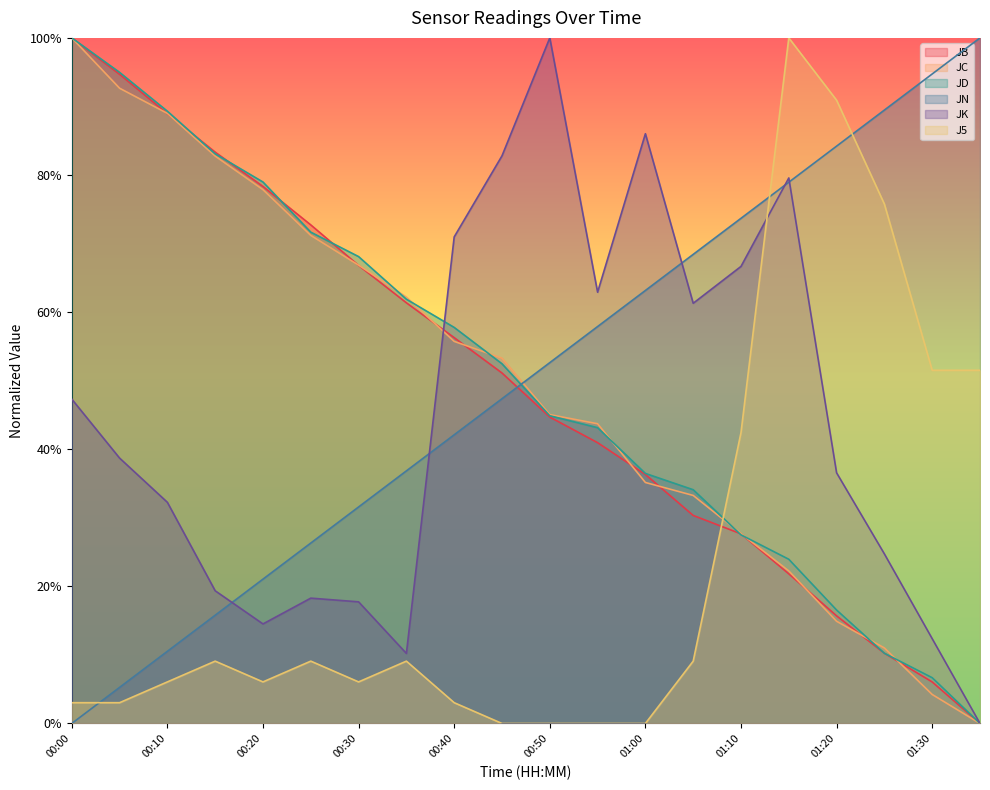

Reading left to right, what are all the values shown in this chart?

JB: 00:00=1.0	00:05=0.9	00:10=0.9	00:15=0.8	00:20=0.8	00:25=0.7	00:30=0.7	00:35=0.6	00:40=0.6	00:45=0.5	00:50=0.4	00:55=0.4	01:00=0.4	01:05=0.3	01:10=0.3	01:15=0.2	01:20=0.2	01:25=0.1	01:30=0.1	01:35=0.0
JC: 00:00=1.0	00:05=0.9	00:10=0.9	00:15=0.8	00:20=0.8	00:25=0.7	00:30=0.7	00:35=0.6	00:40=0.6	00:45=0.5	00:50=0.5	00:55=0.4	01:00=0.4	01:05=0.3	01:10=0.3	01:15=0.2	01:20=0.1	01:25=0.1	01:30=0.0	01:35=0.0
JD: 00:00=1.0	00:05=0.9	00:10=0.9	00:15=0.8	00:20=0.8	00:25=0.7	00:30=0.7	00:35=0.6	00:40=0.6	00:45=0.5	00:50=0.4	00:55=0.4	01:00=0.4	01:05=0.3	01:10=0.3	01:15=0.2	01:20=0.2	01:25=0.1	01:30=0.1	01:35=0.0
JN: 00:00=0.0	00:05=0.1	00:10=0.1	00:15=0.2	00:20=0.2	00:25=0.3	00:30=0.3	00:35=0.4	00:40=0.4	00:45=0.5	00:50=0.5	00:55=0.6	01:00=0.6	01:05=0.7	01:10=0.7	01:15=0.8	01:20=0.8	01:25=0.9	01:30=0.9	01:35=1.0
JK: 00:00=0.5	00:05=0.4	00:10=0.3	00:15=0.2	00:20=0.1	00:25=0.2	00:30=0.2	00:35=0.1	00:40=0.7	00:45=0.8	00:50=1.0	00:55=0.6	01:00=0.9	01:05=0.6	01:10=0.7	01:15=0.8	01:20=0.4	01:25=0.2	01:30=0.1	01:35=0.0
J5: 00:00=0.0	00:05=0.0	00:10=0.1	00:15=0.1	00:20=0.1	00:25=0.1	00:30=0.1	00:35=0.1	00:40=0.0	00:45=0.0	00:50=0.0	00:55=0.0	01:00=0.0	01:05=0.1	01:10=0.4	01:15=1.0	01:20=0.9	01:25=0.8	01:30=0.5	01:35=0.5